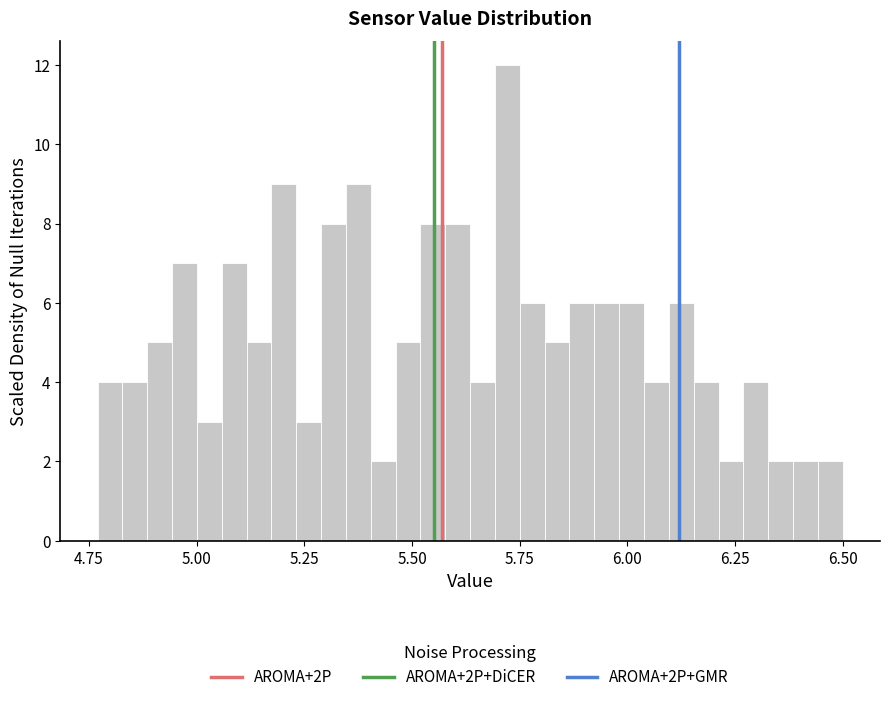

Read against the x-axis, roughly where is the centre of the tallest bar?

5.70